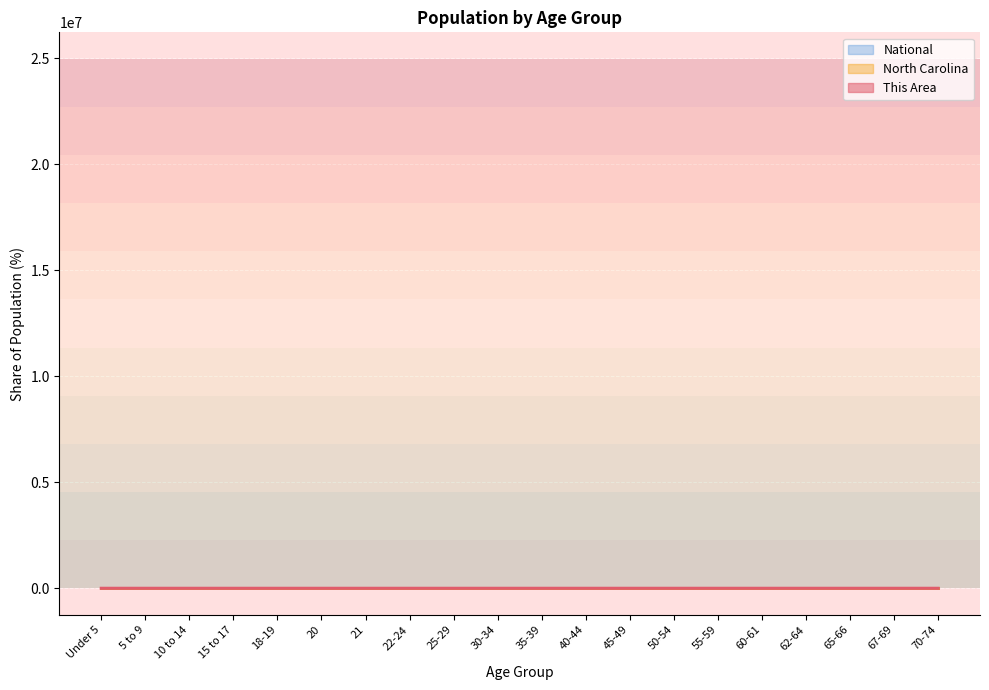

True or false: National and North Carolina intersect in this chart.

True